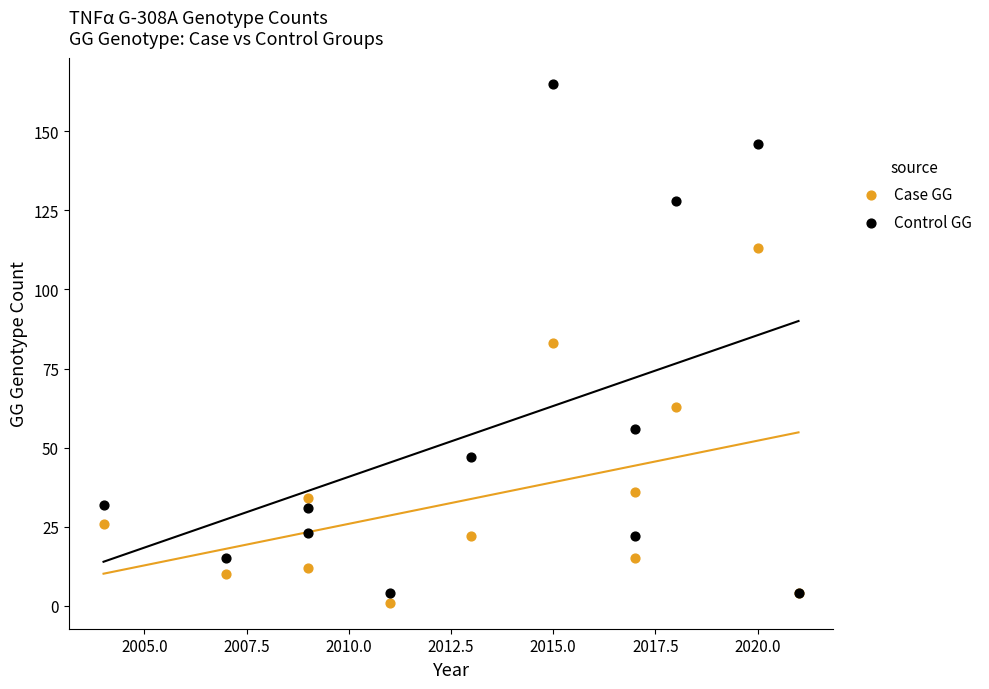

Which series has the largest Y range (max minus min)?

Control GG